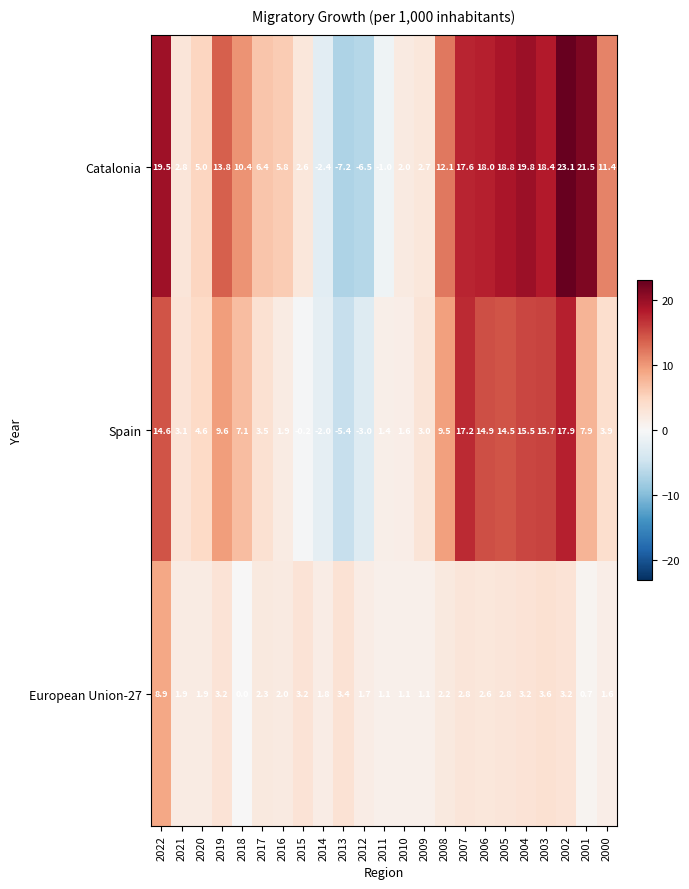

Is it true that European Union-27 equals 1.3 at 2004?

False